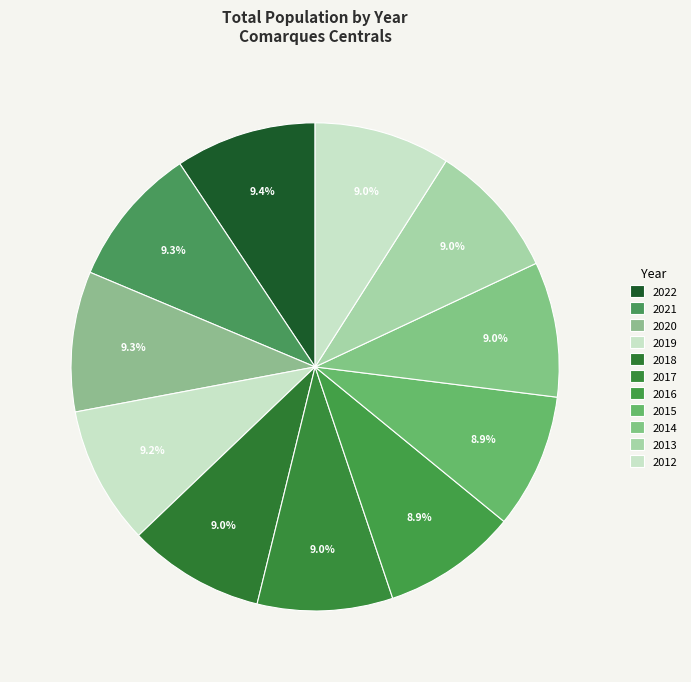

What is the smallest slice in the pie chart?

2015